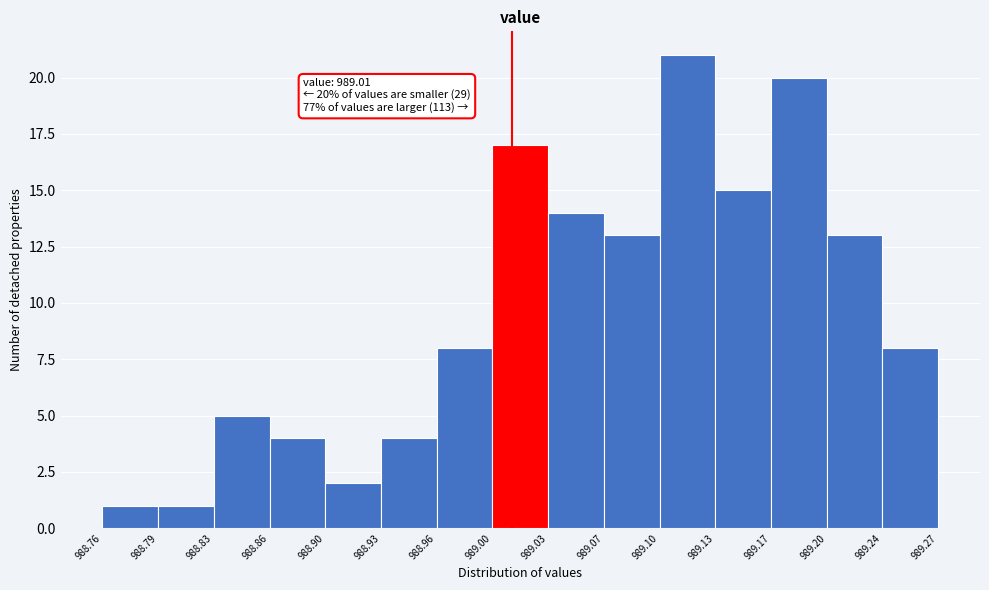

Which range on the x-axis has the tallest bar?

989.10 to 989.13